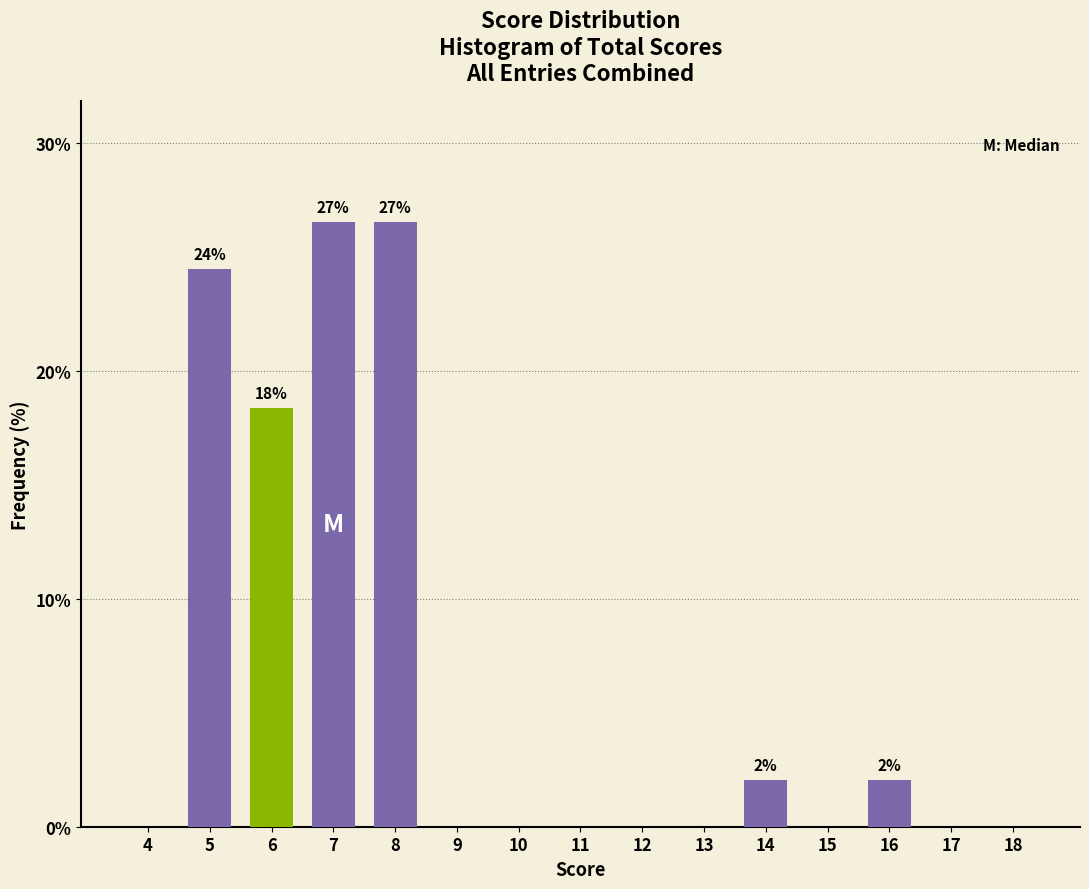

Reading left to right, extract all data points from this chart.

4=0.0	5=24.5	6=18.4	7=26.5	8=26.5	9=0.0	10=0.0	11=0.0	12=0.0	13=0.0	14=2.0	15=0.0	16=2.0	17=0.0	18=0.0